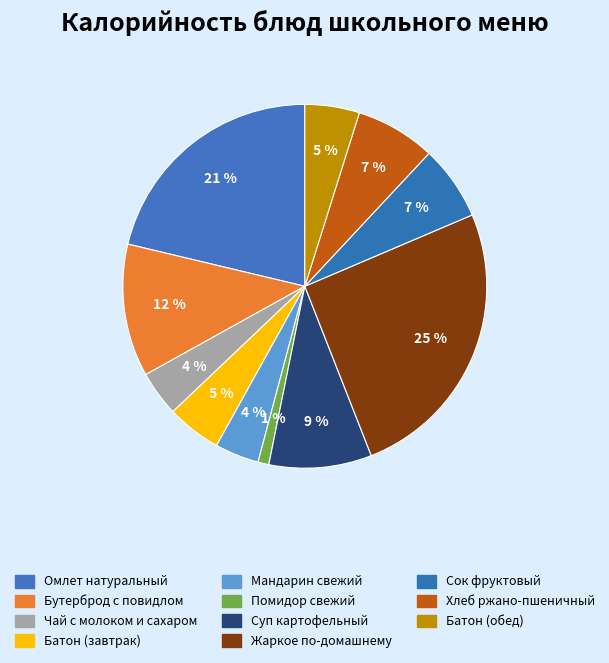

Count the number of slices in the pie.

11